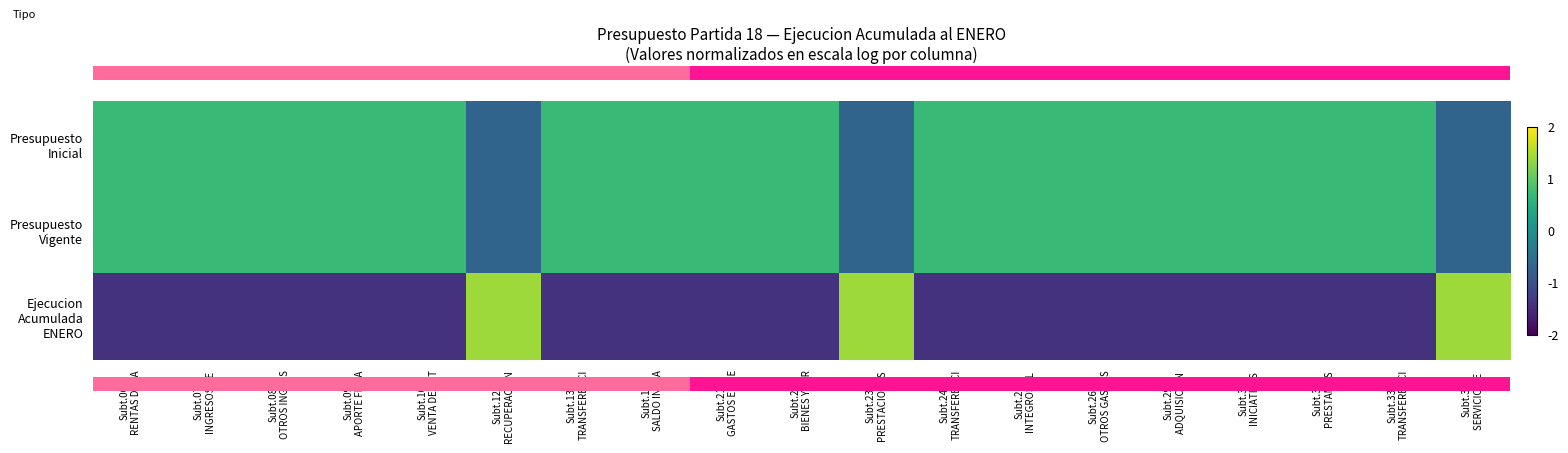

Which series has the largest total across all categories?

row_0